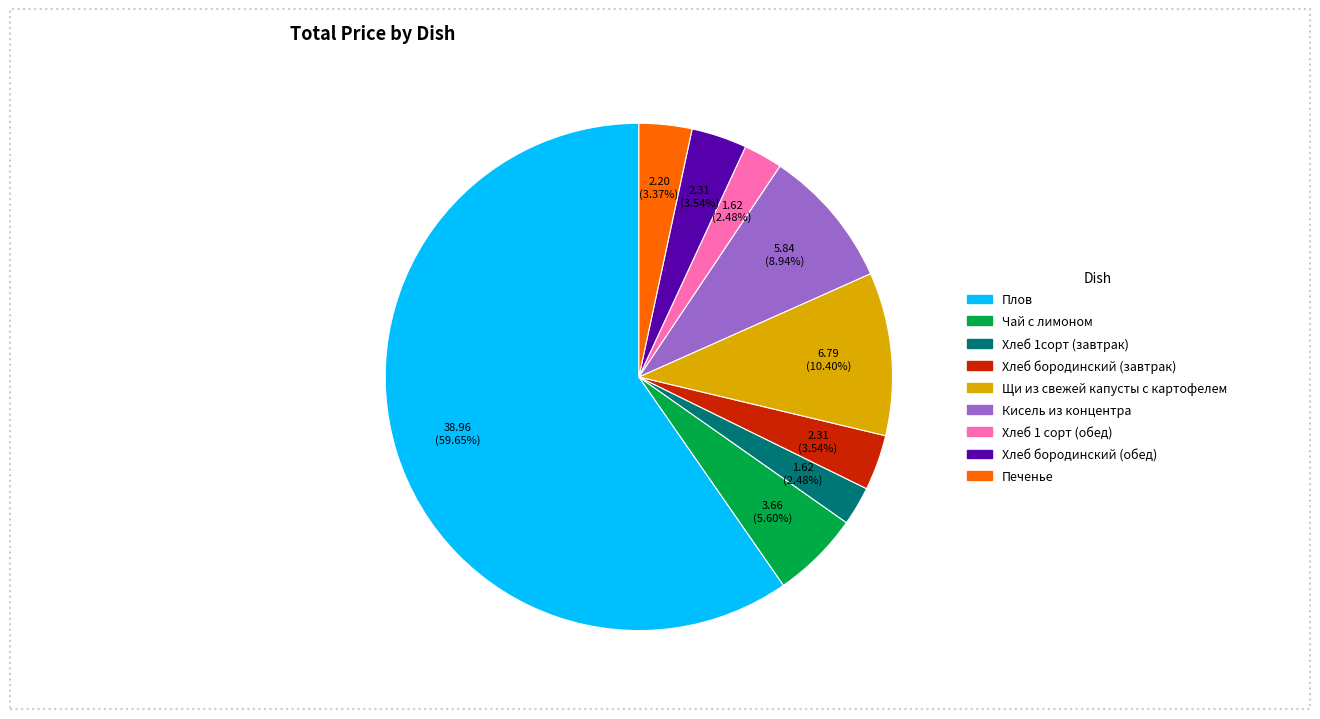

What percentage is NOT represented by Кисель из концентра?

91.1%